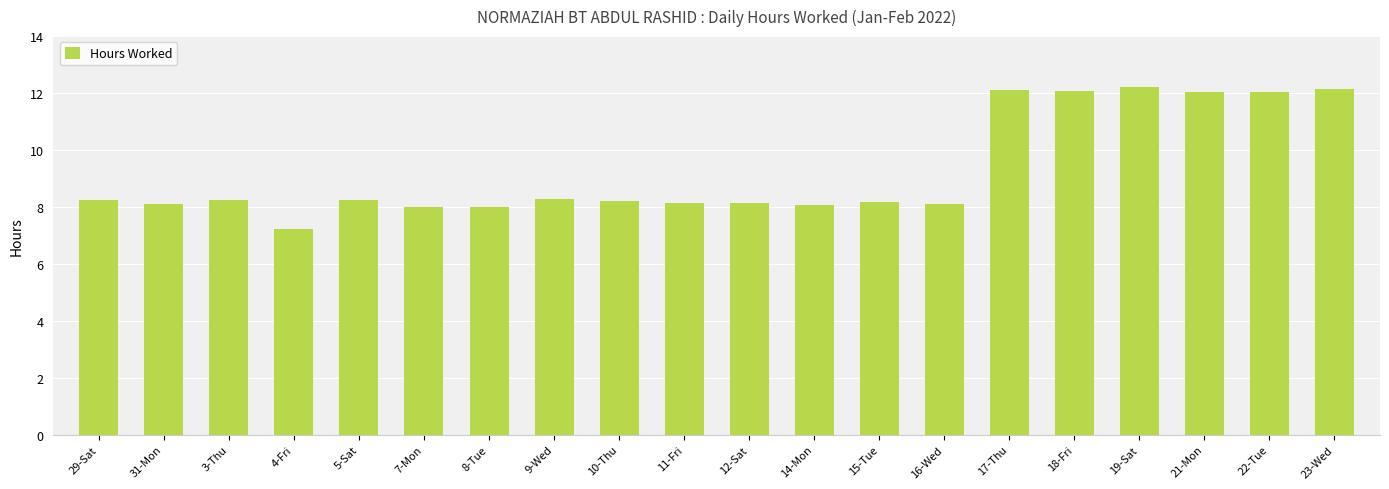

What is the sum of all values?

185.7